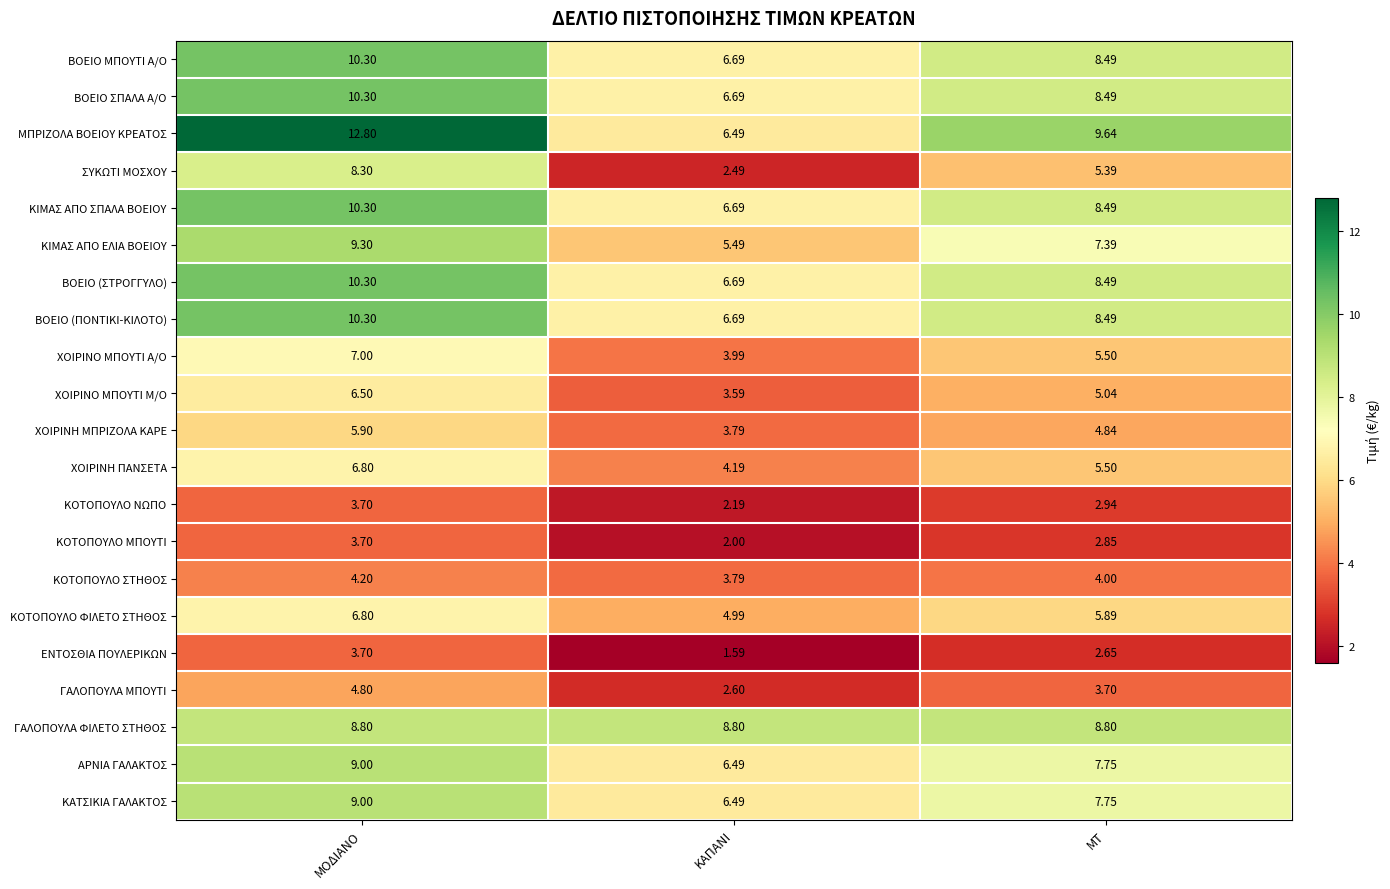

Which category has the highest value across all series?

ΜΟΔΙΑΝΟ